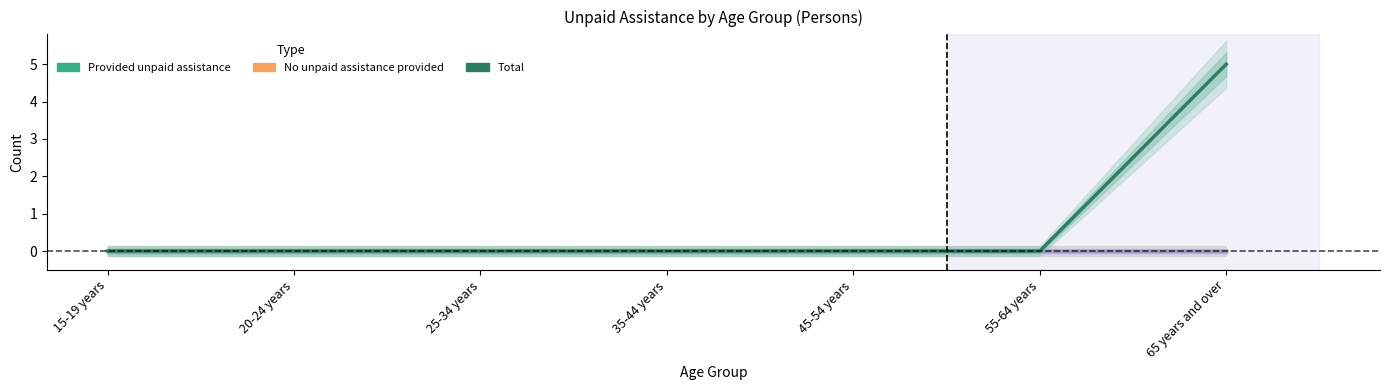

List the series in order of their peak value, lowest first.

Provided unpaid assistance, No unpaid assistance provided, Unpaid assistance not stated, Total